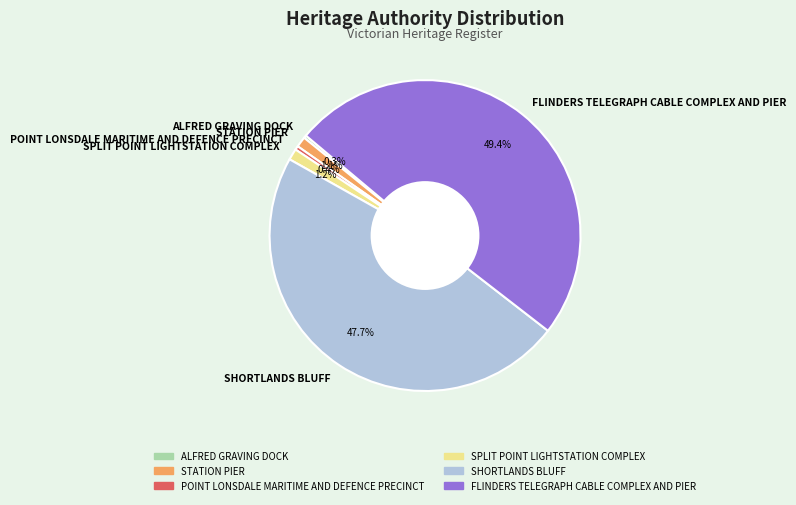

How many segments does this pie chart have?

6